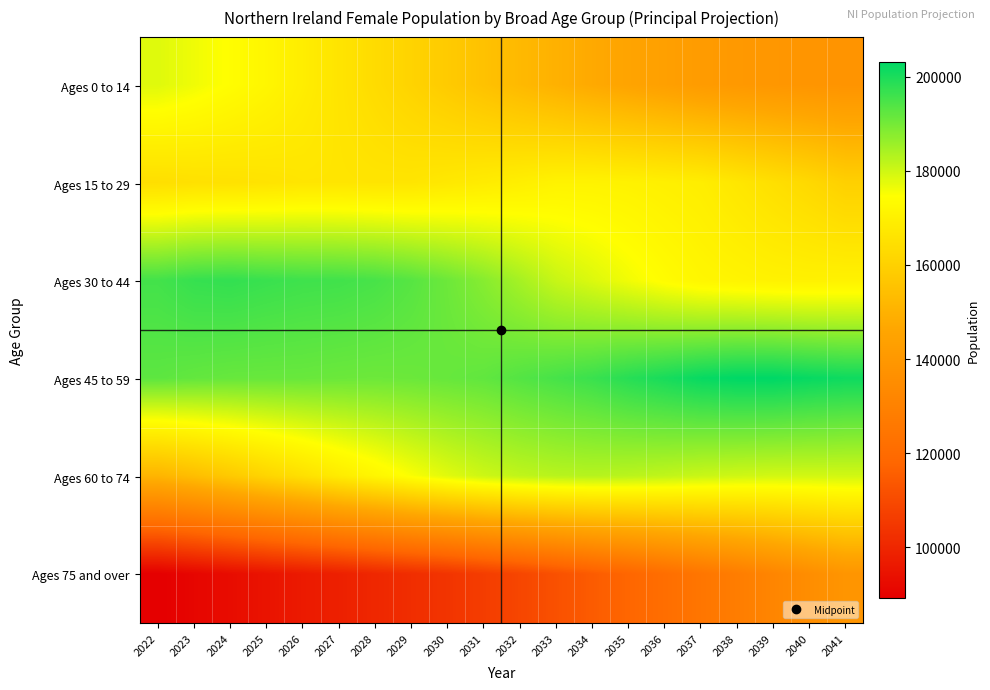

Which has a higher value, 2024 or 2025?

2024